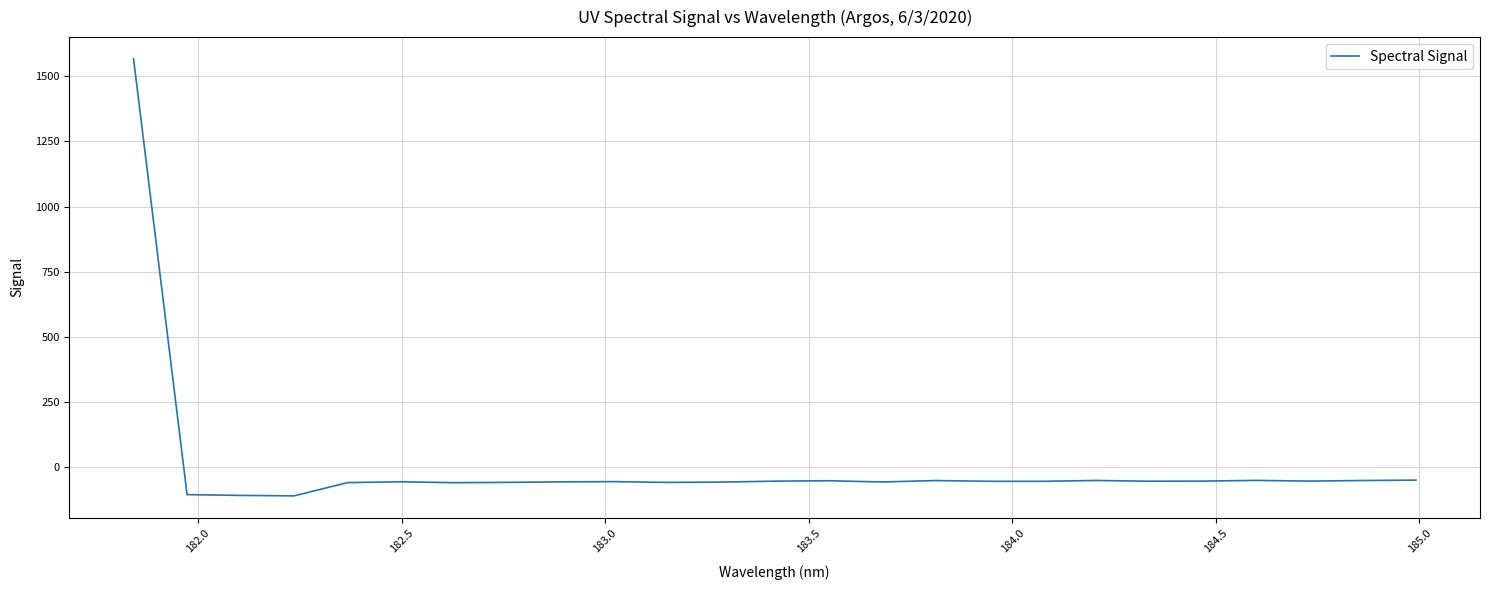

What is the difference between the maximum and minimum values?

1676.2